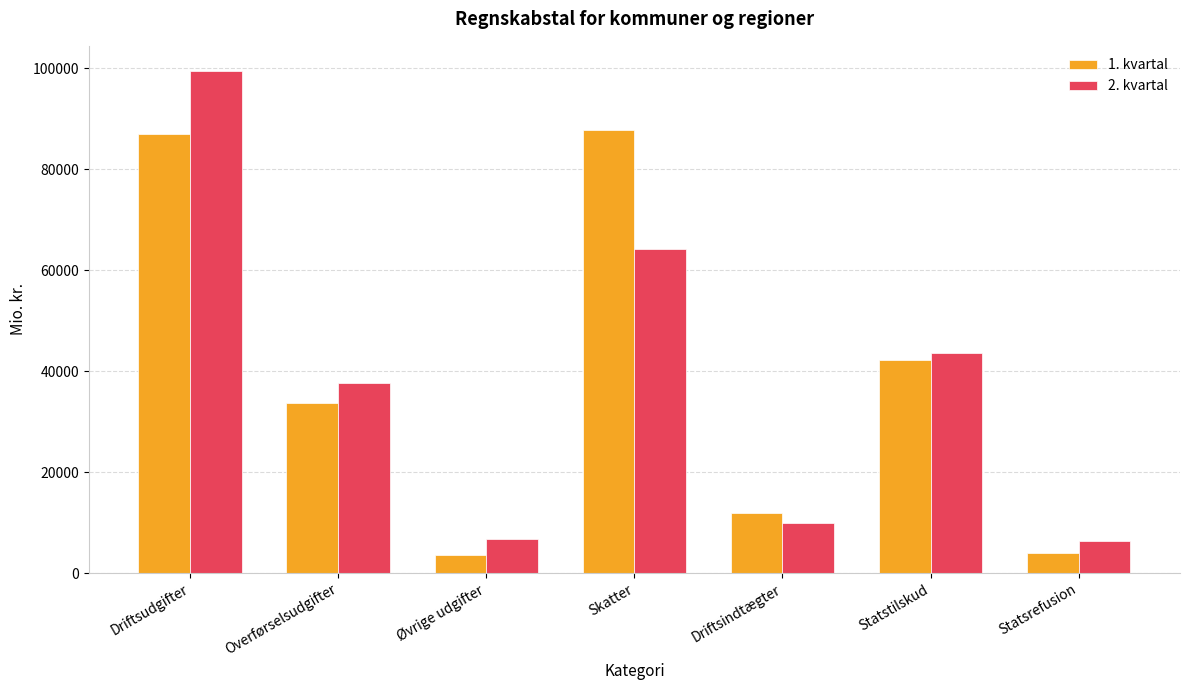

What is the difference between the 2. kvartal values at Øvrige udgifter and Skatter?

57429.3